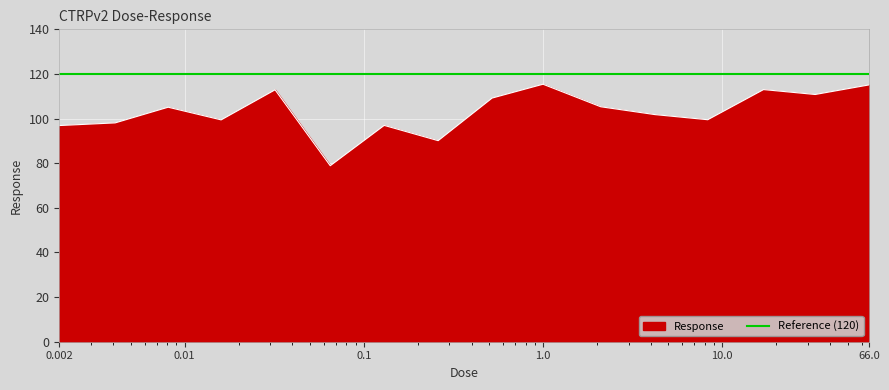

What is the label of the 3rd point from the right?

17.0